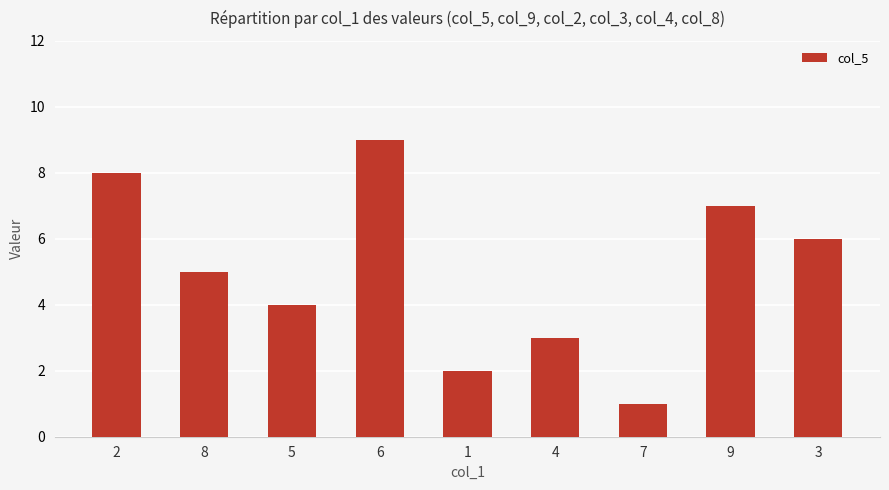

How many data points does each series have?

9